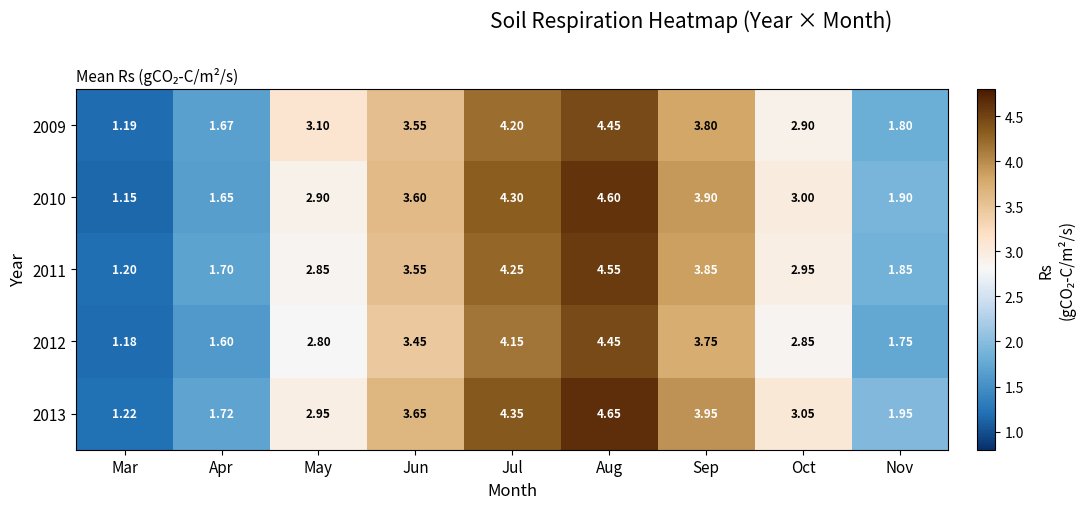

At which category is the sum across all series the highest?

Aug